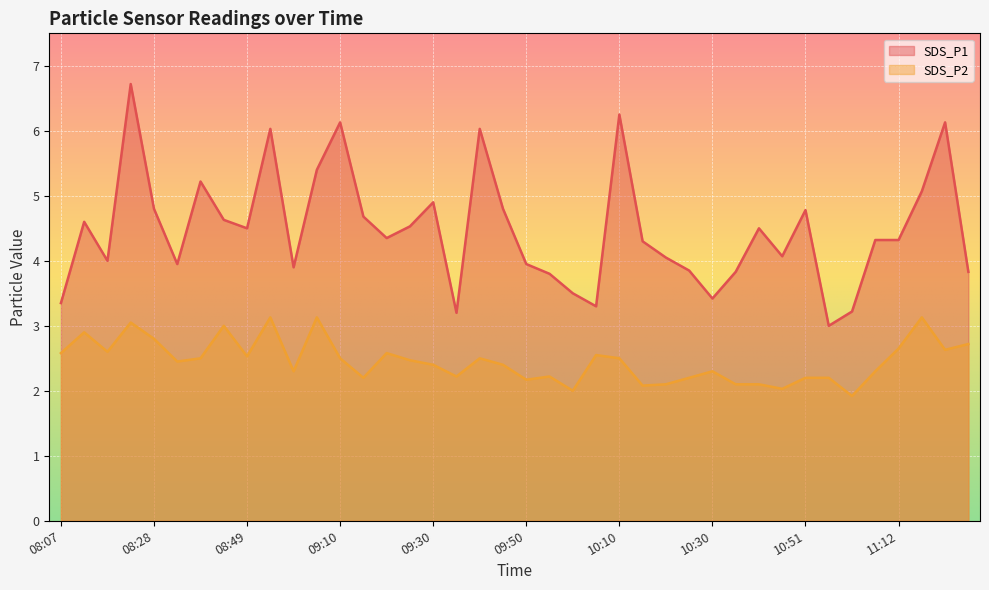

Rank the categories by SDS_P2 value from highest to lowest.

08:54, 09:05, 11:17, 08:23, 08:44, 08:12, 08:28, 11:27, 11:12, 11:22, 08:17, 08:07, 09:20, 10:05, 08:49, 08:39, 09:10, 09:40, 10:10, 09:25, 08:33, 09:30, 09:45, 08:59, 10:30, 11:06, 09:35, 09:55, 09:15, 10:25, 10:51, 10:56, 09:50, 10:20, 10:36, 10:41, 10:15, 10:46, 10:00, 11:01